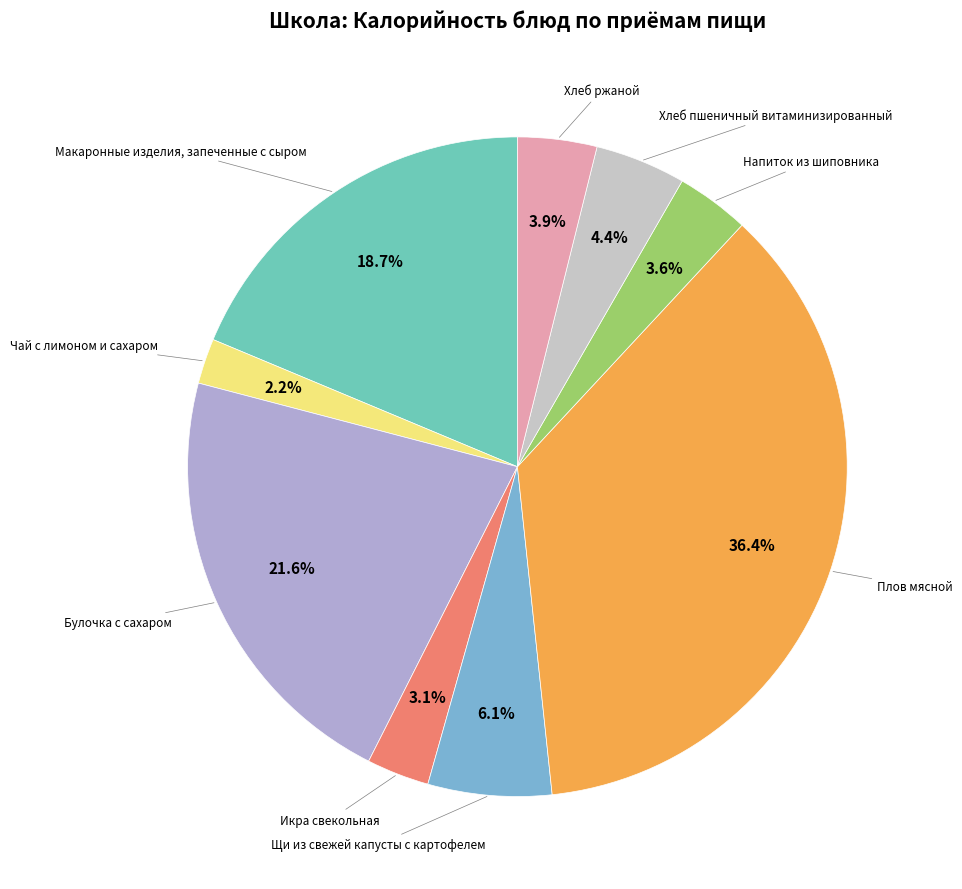

How many segments does this pie chart have?

9